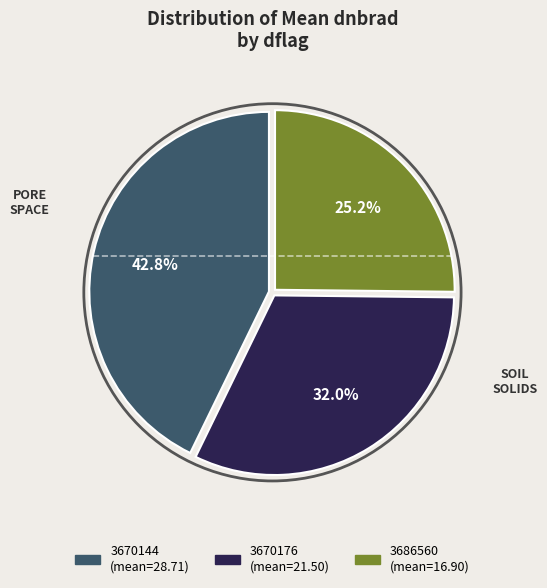

Is there a majority slice in this chart?

No